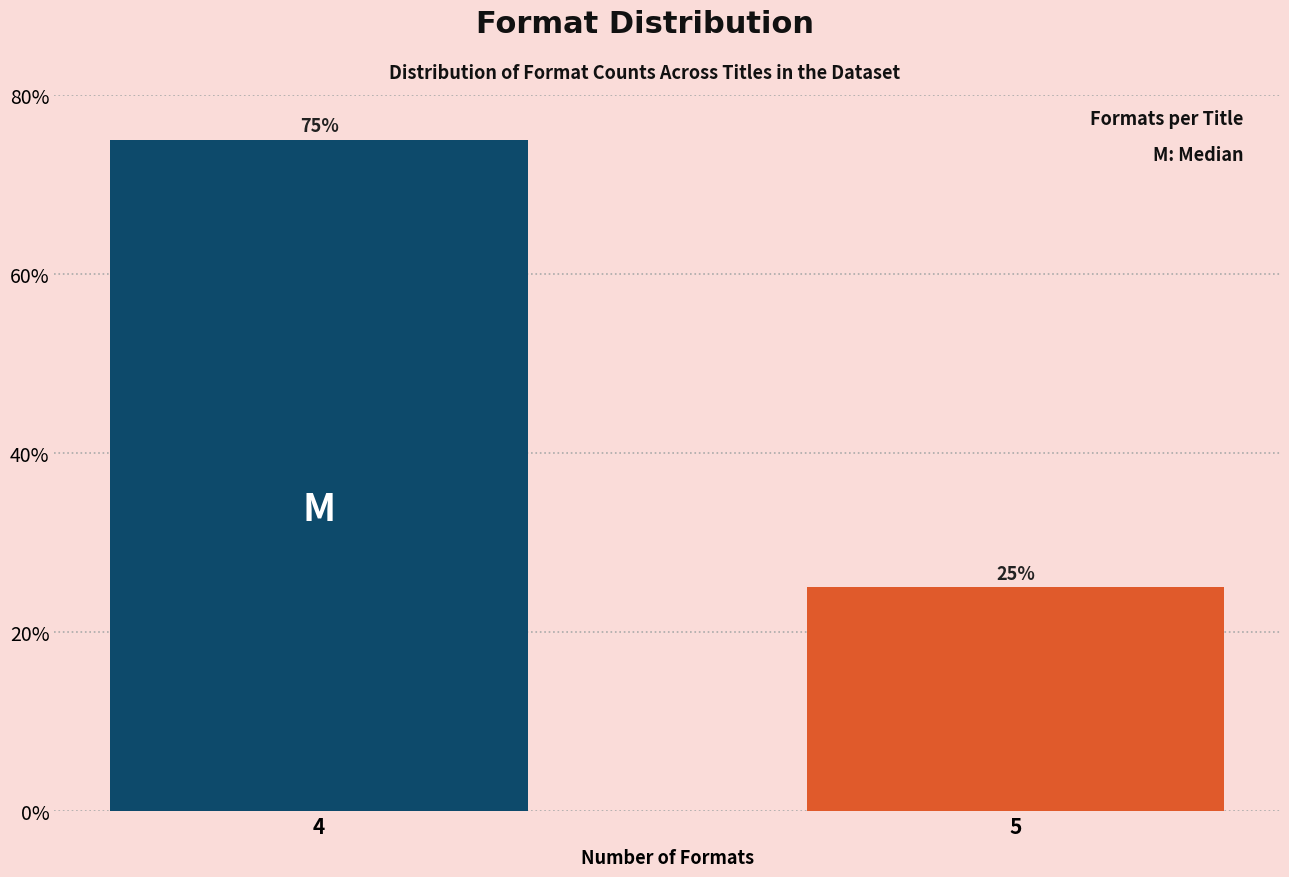

Reading right to left, list all the values displayed in this chart.

5=25	4=75